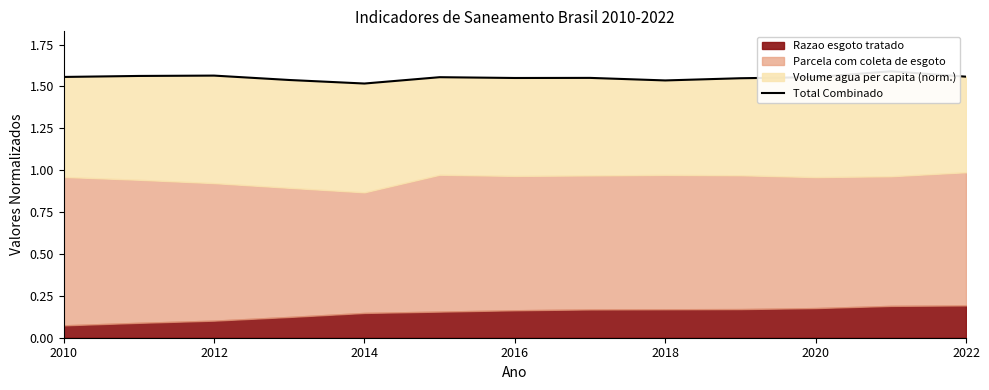

What is the greatest value displayed?

1.6